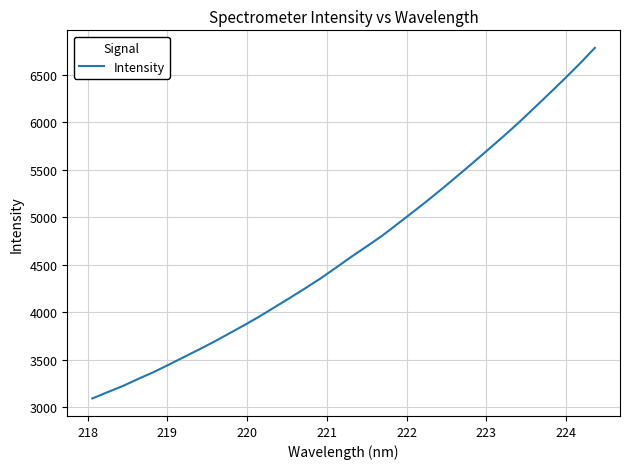

Does the chart display data point markers on the line(s)?

No